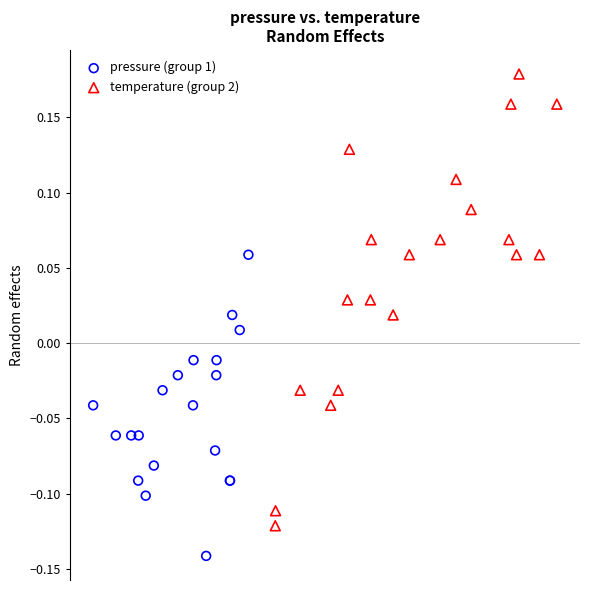

Which series contains the lowest Y value?

pressure (group 1)